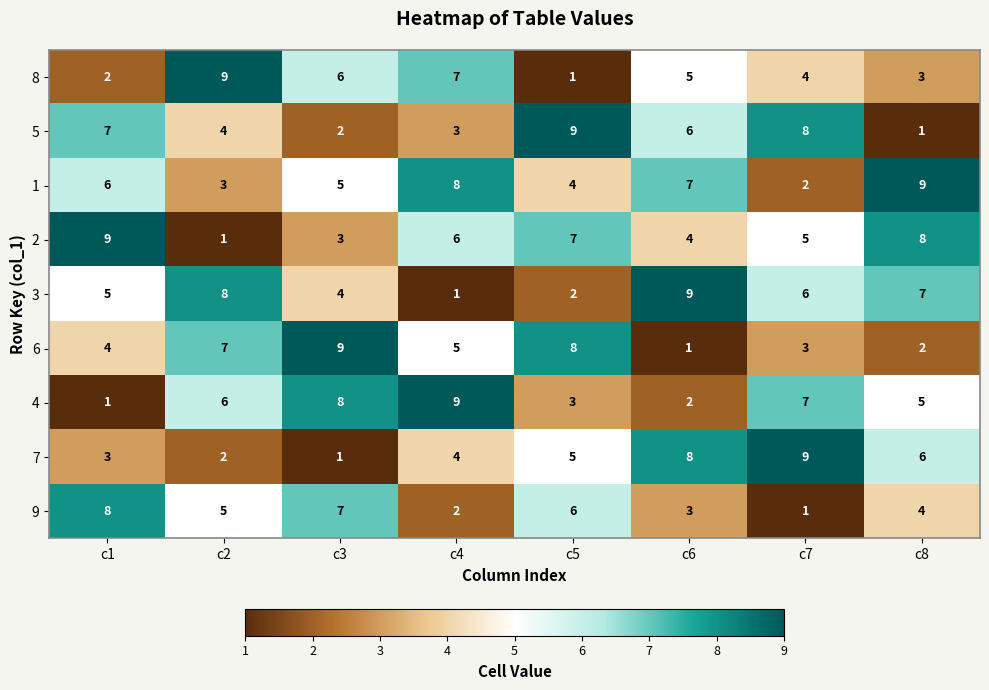

List the labels in order of 9 value, smallest first.

c7, c4, c6, c8, c2, c5, c3, c1